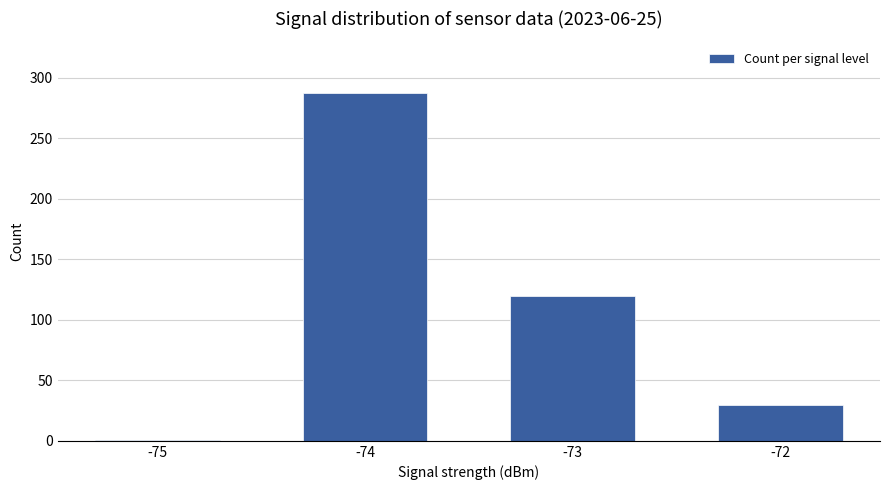

At which label does the data first exceed 120?

-74